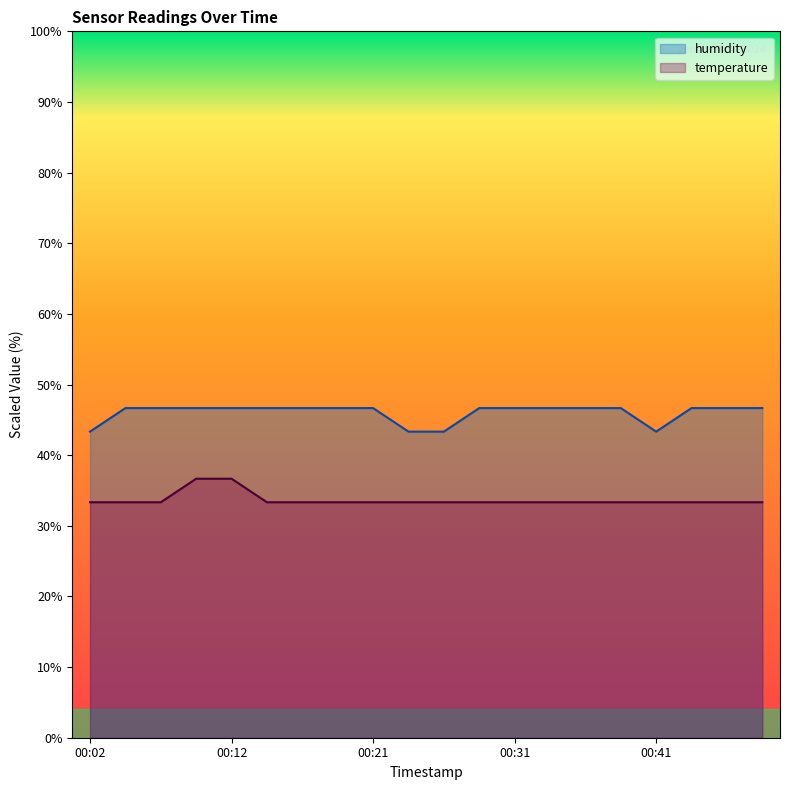

Between 00:46 and 00:36, which is larger?

00:46